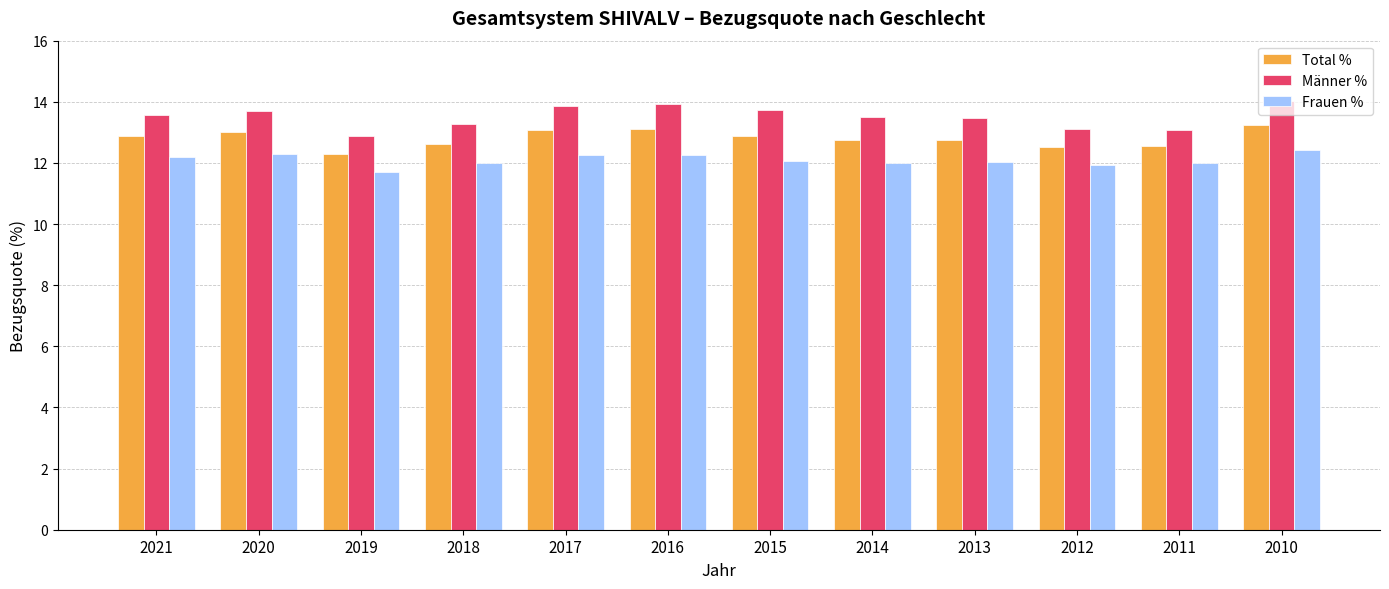

What is the minimum value for Total %?

12.3